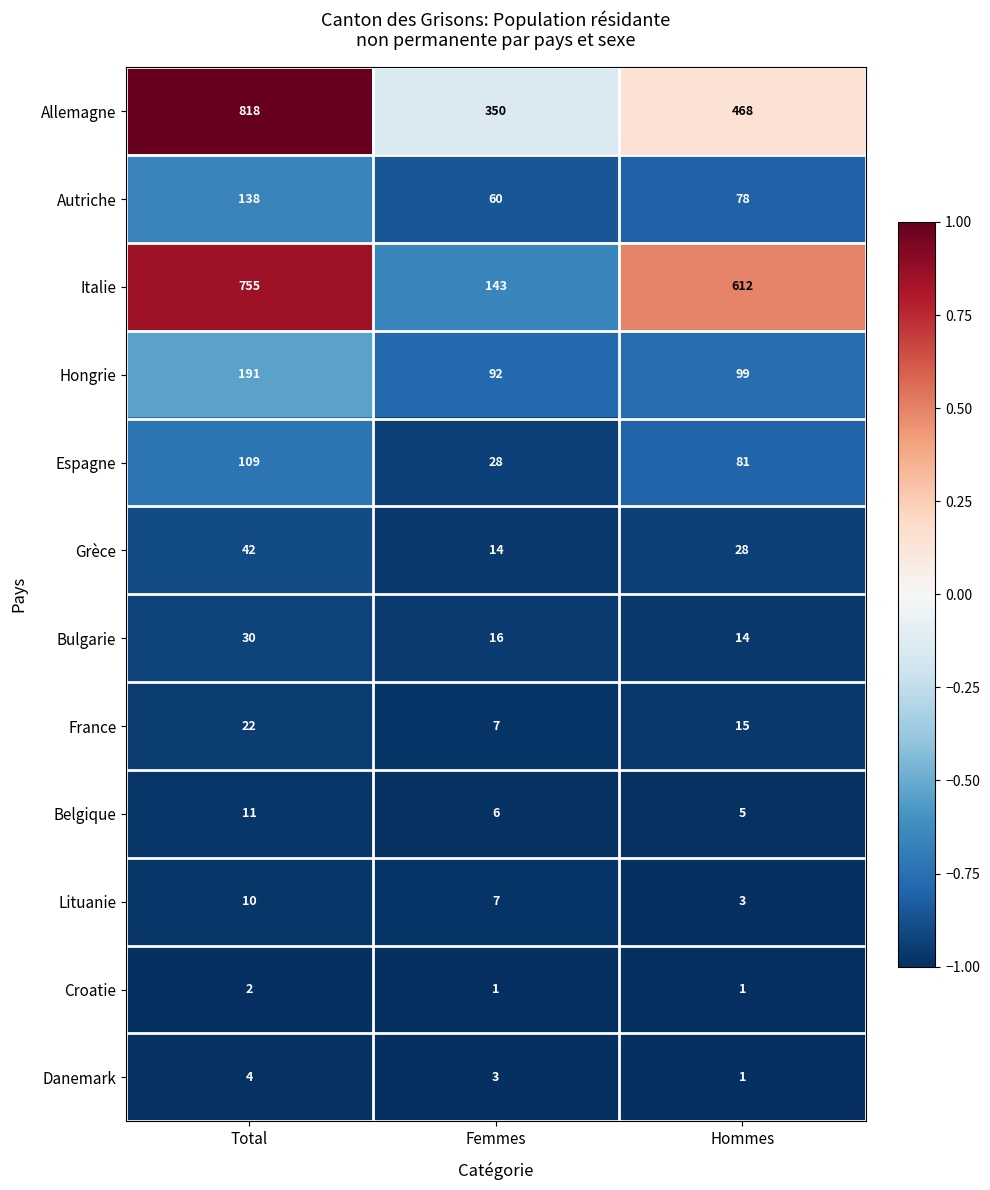

What is the lowest value of the Espagne series?

28